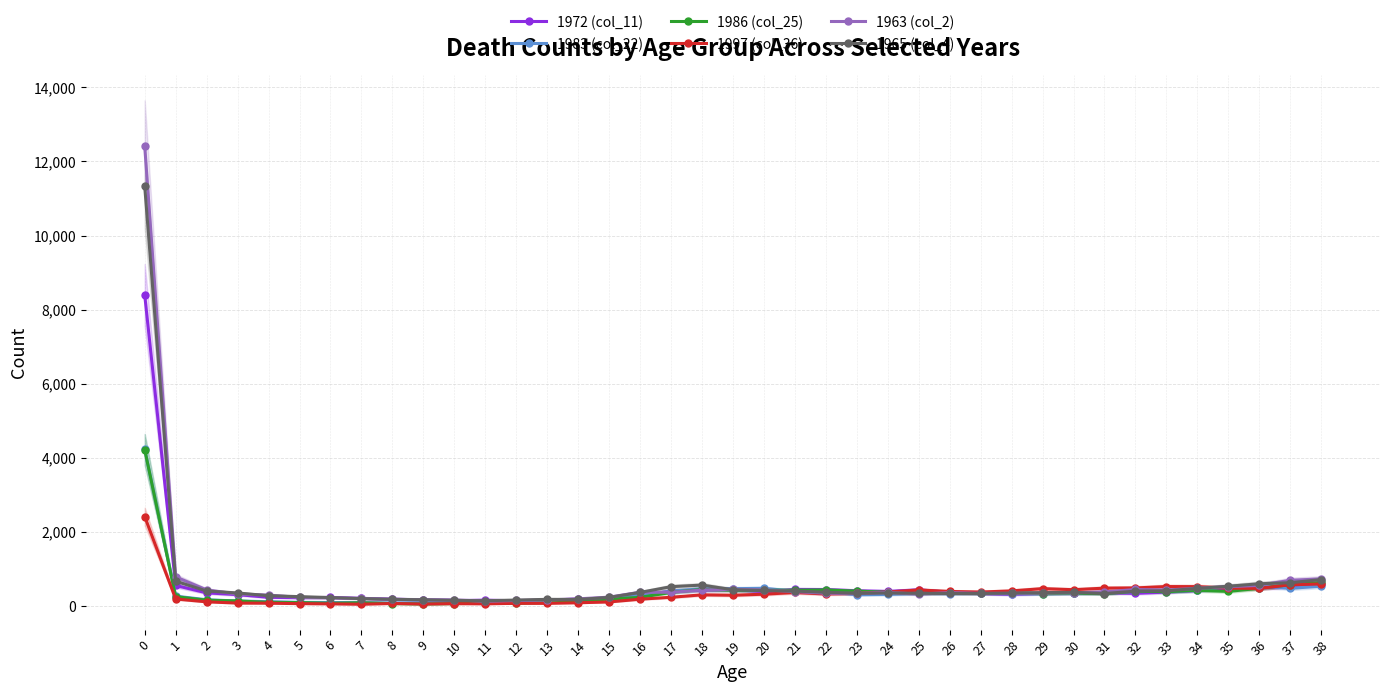

How many data points in 1963 (col_2) are less than 359?

19